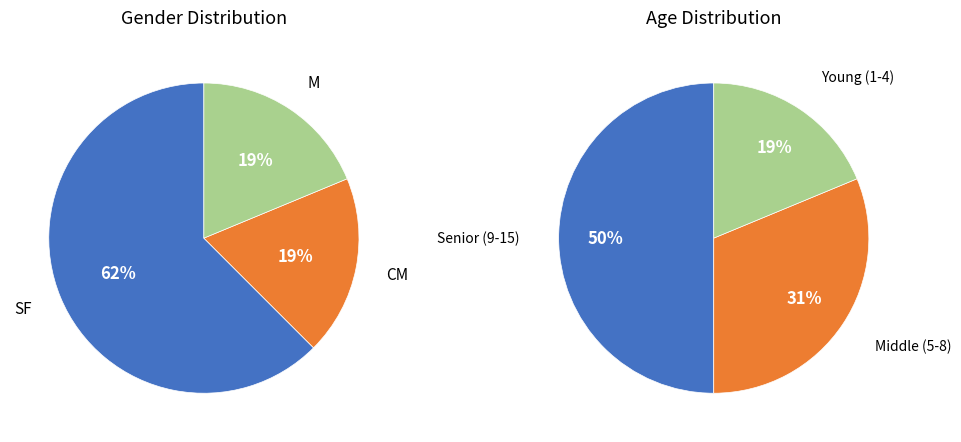

How many slices are in this pie chart?

3